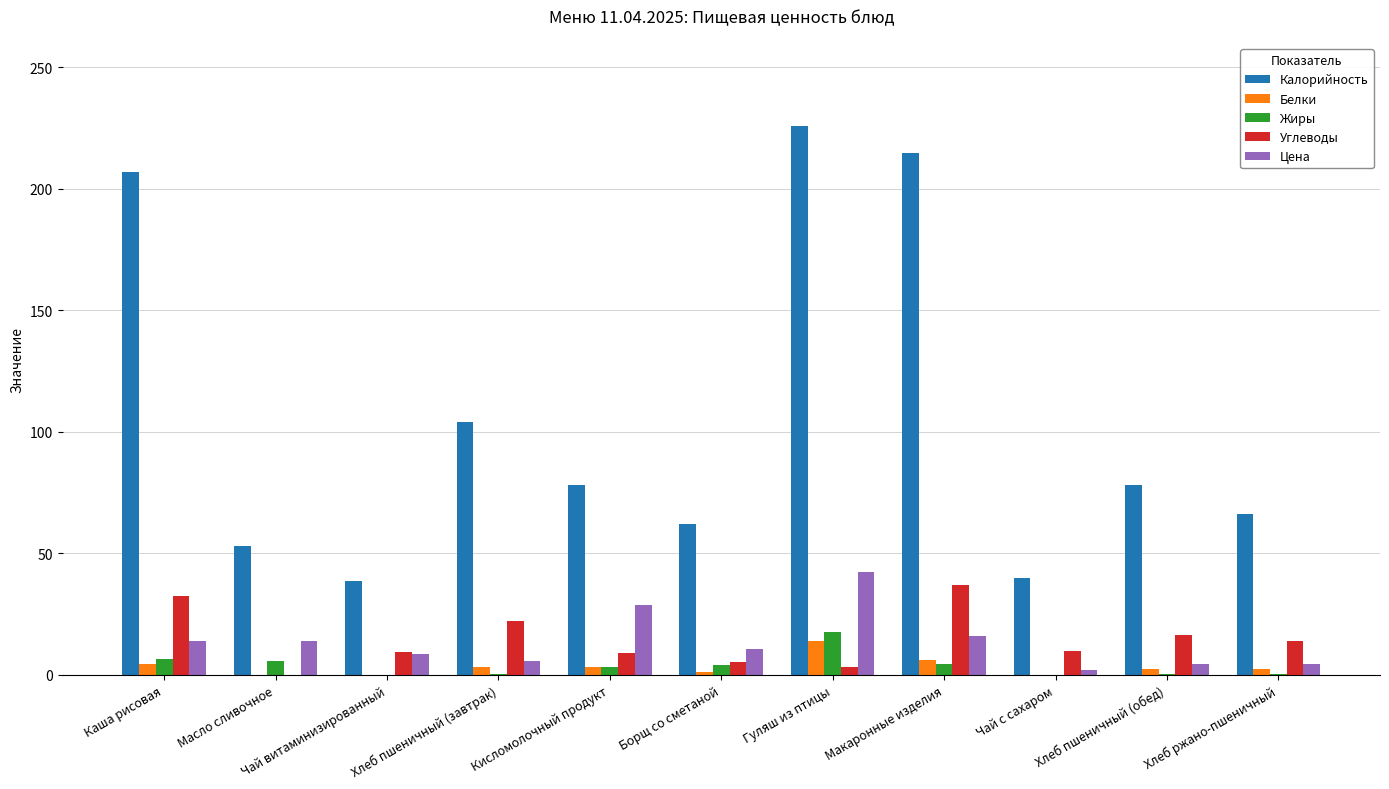

Which series has the largest total across all categories?

Калорийность